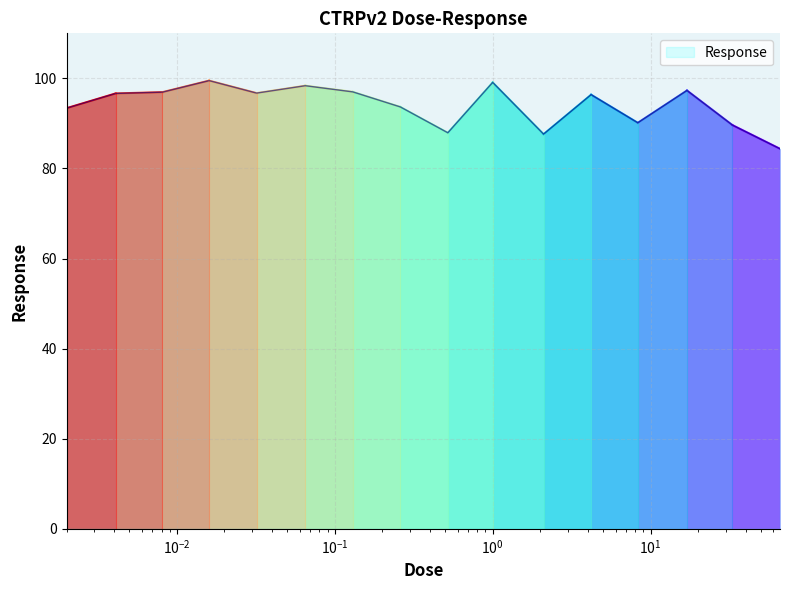

What is the smallest value displayed?

84.4